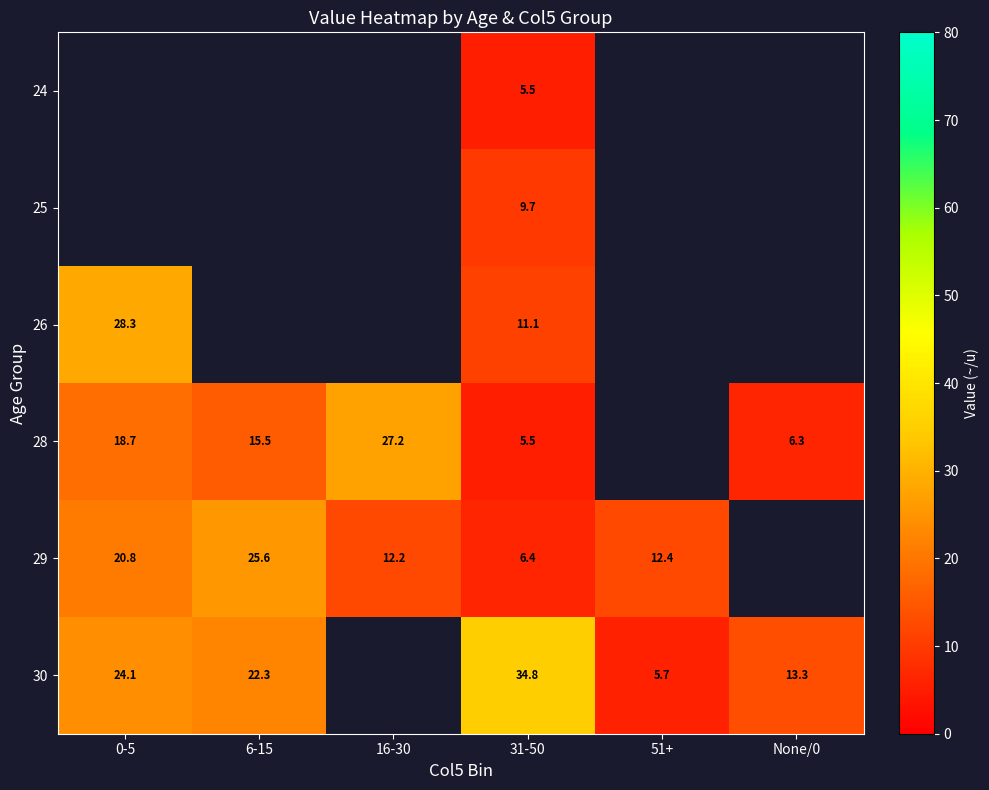

What is the difference between the 29 values at 6-15 and 31-50?

19.2